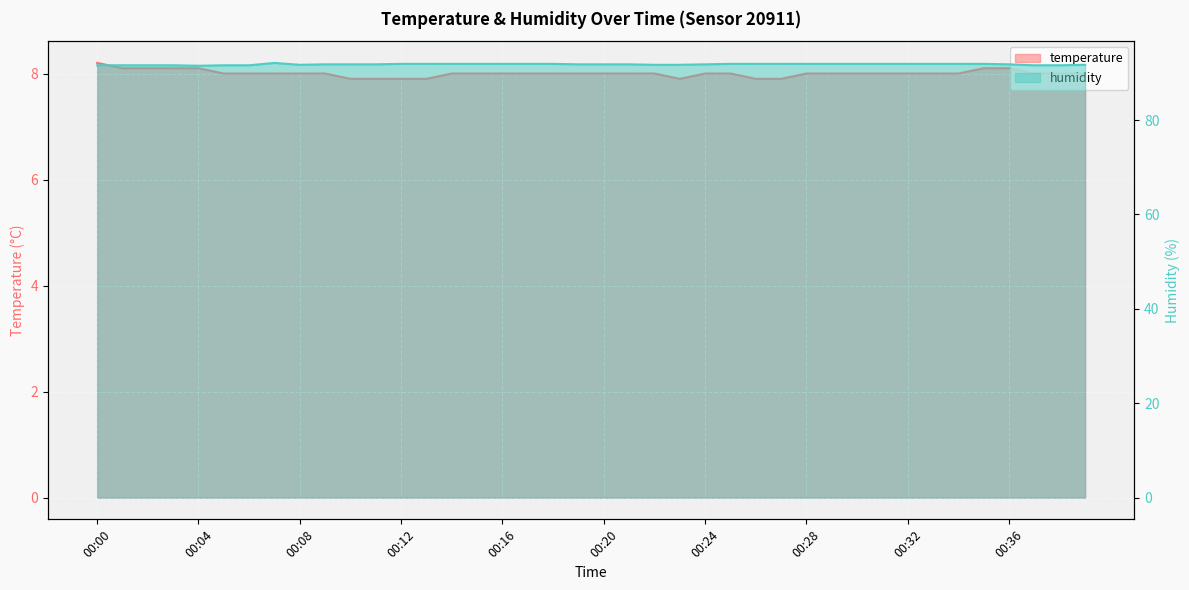

Reading left to right, extract all data points from this chart.

temperature: 00:00=8.2	00:01=8.1	00:02=8.1	00:03=8.1	00:04=8.1	00:05=8.0	00:06=8.0	00:07=8.0	00:08=8.0	00:09=8.0	00:10=7.9	00:11=7.9	00:12=7.9	00:13=7.9	00:14=8.0	00:15=8.0	00:16=8.0	00:17=8.0	00:18=8.0	00:19=8.0	00:20=8.0	00:21=8.0	00:22=8.0	00:23=7.9	00:24=8.0	00:25=8.0	00:26=7.9	00:27=7.9	00:28=8.0	00:29=8.0	00:30=8.0	00:31=8.0	00:32=8.0	00:33=8.0	00:34=8.0	00:35=8.1	00:36=8.1	00:38=8.0	00:39=8.0	00:40=8.0
humidity: 00:00=91.6	00:01=91.6	00:02=91.6	00:03=91.6	00:04=91.5	00:05=91.6	00:06=91.6	00:07=92.1	00:08=91.7	00:09=91.8	00:10=91.8	00:11=91.8	00:12=91.9	00:13=91.9	00:14=91.9	00:15=91.9	00:16=91.9	00:17=91.9	00:18=91.9	00:19=91.8	00:20=91.8	00:21=91.8	00:22=91.7	00:23=91.7	00:24=91.8	00:25=91.9	00:26=91.9	00:27=91.9	00:28=91.9	00:29=91.9	00:30=91.9	00:31=91.9	00:32=91.9	00:33=91.9	00:34=91.9	00:35=91.9	00:36=91.8	00:38=91.6	00:39=91.6	00:40=91.7